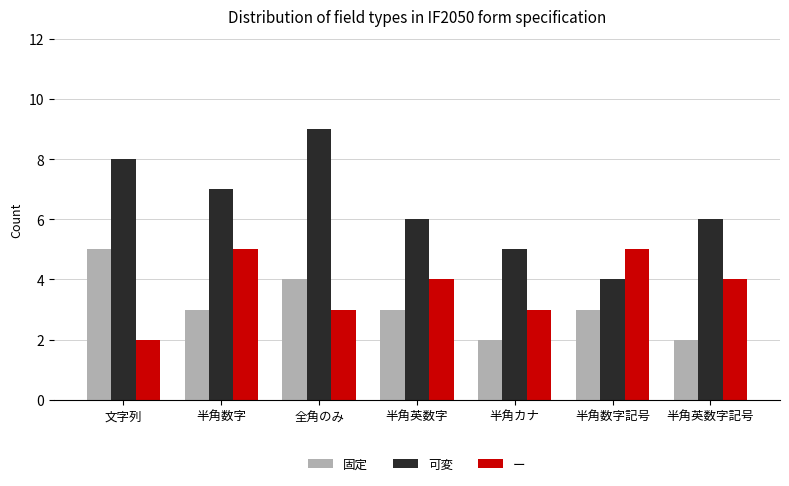

Which series has the largest range (max minus min)?

可変